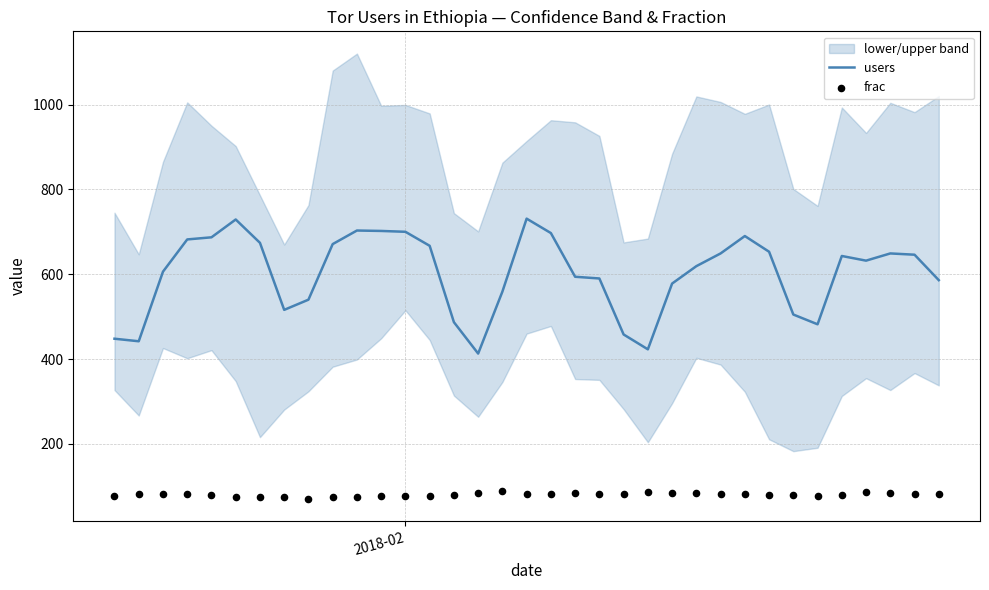

Is the value of frac at 10 greater than the value of users at 27?

No